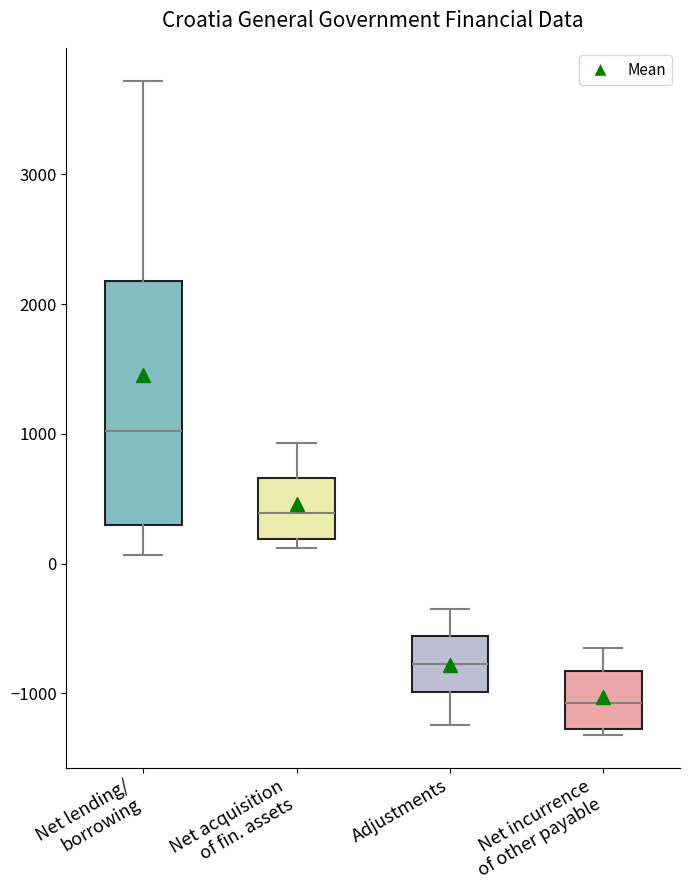

Reading left to right, read every box against the y-axis: the position of its median line, the range the box covers, and the ends of its whiskers. The values are not printed on the chart, so give them approximately, as read against the axis.

Net lending/ borrowing: median 1000, box 300 to 2200, whiskers 100 to 3700
Net acquisition of fin. assets: median 400, box 200 to 700, whiskers 100 to 900
Adjustments: median -800, box -1000 to -600, whiskers -1200 to -300
Net incurrence of other payable: median -1100, box -1300 to -800, whiskers -1300 (just below the box's lower edge) to -600